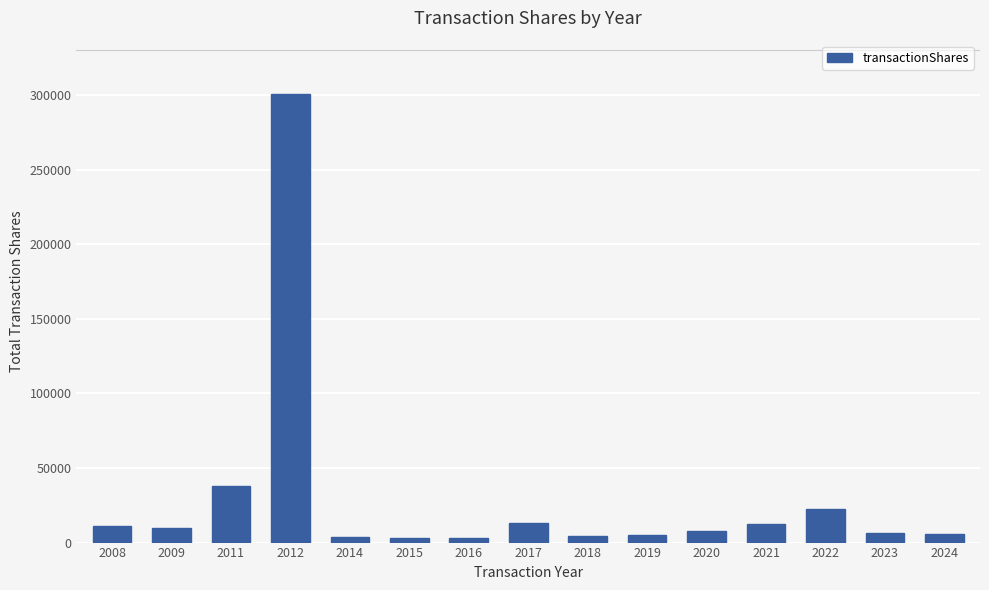

What is the difference between the second highest and second lowest values?

34704